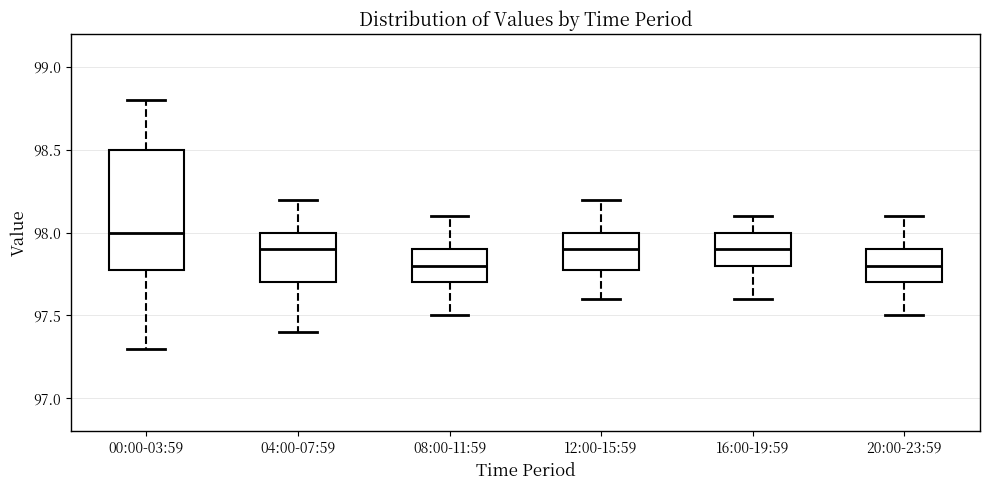

Where does the median line of the box for 08:00-11:59 sit on the y-axis? The values are not printed on the chart, so give them approximately, as read against the axis.

97.8